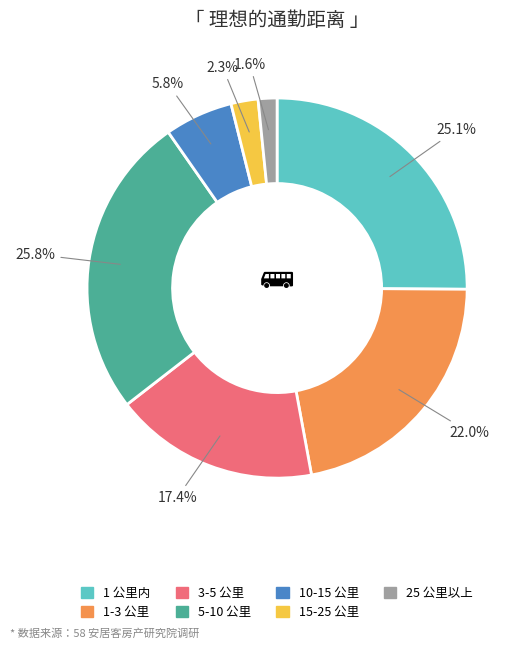

Does any single category account for the majority?

No